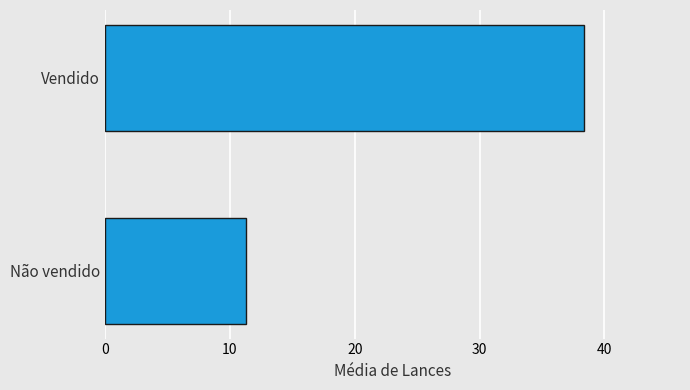

Read the value at Vendido.

38.4